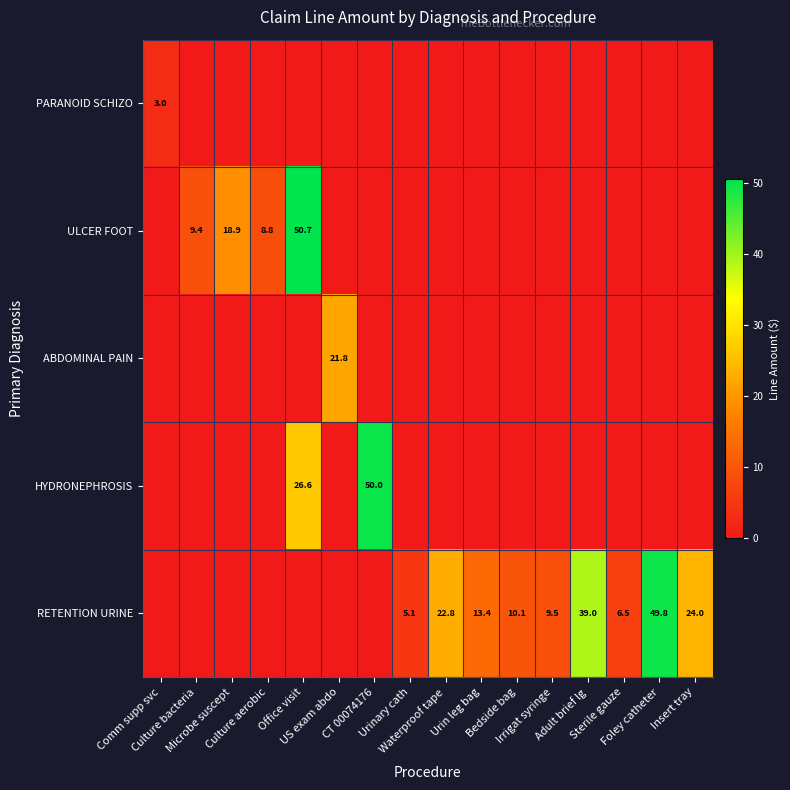

At how many categories does at least one series exceed 34?

4